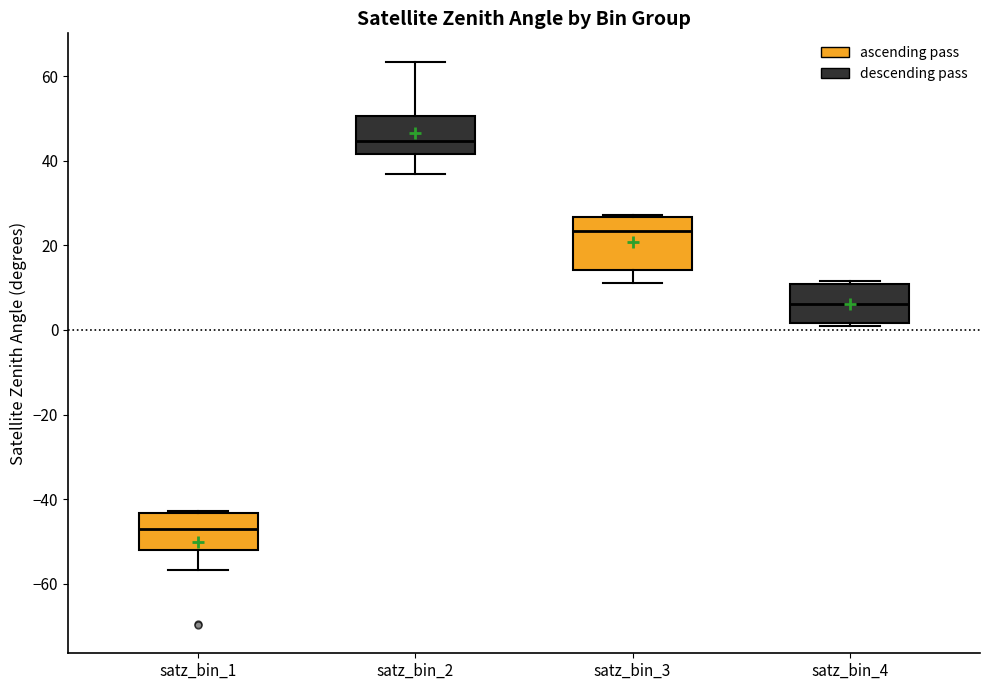

Which box is the tallest, from its lower edge to its upper edge?

satz_bin_3